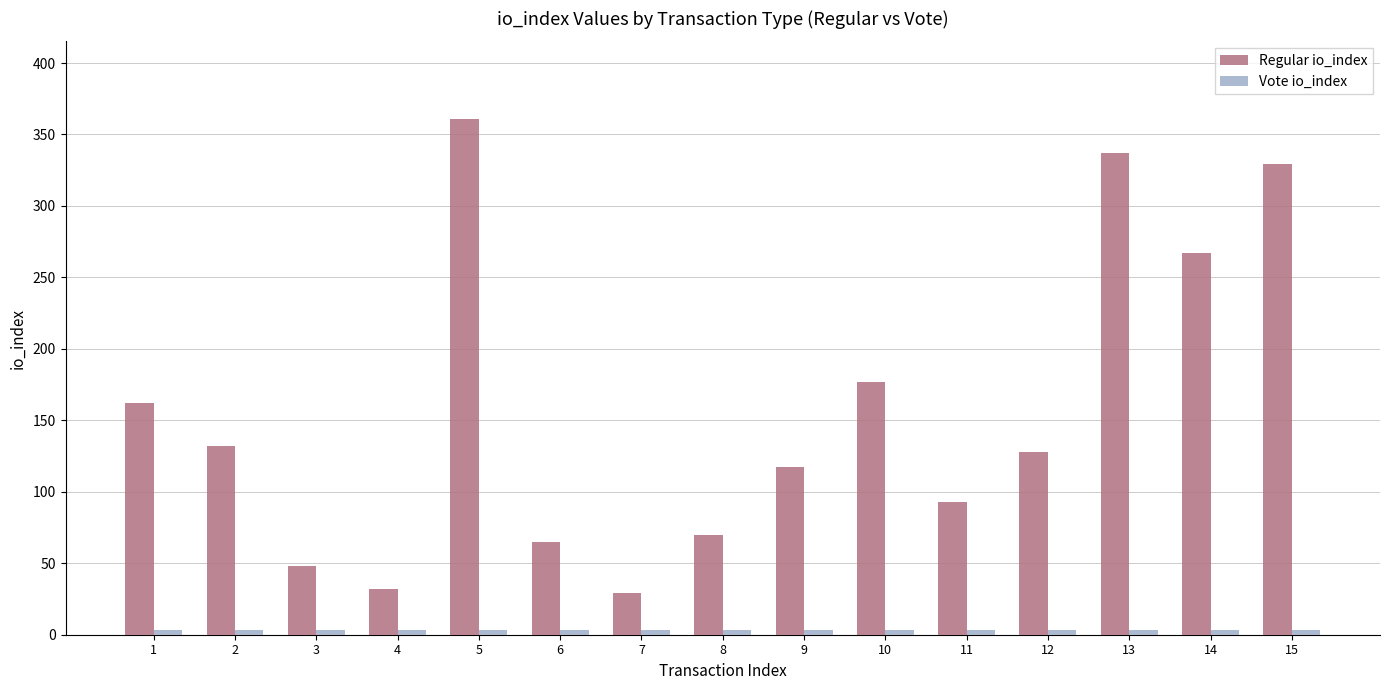

Which series has the largest range (max minus min)?

Regular io_index